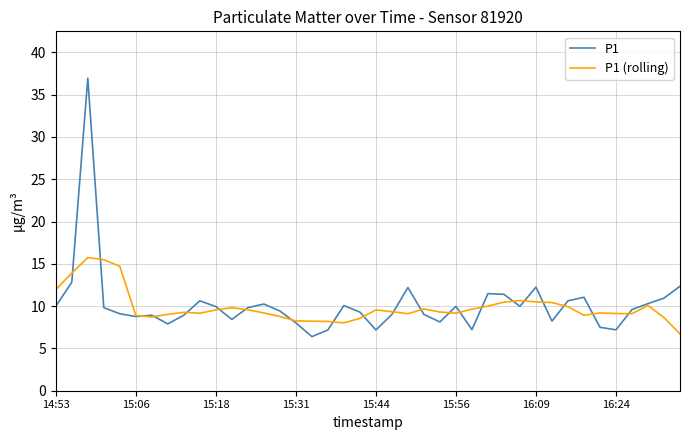

Rank the series by their average value, from lowest to highest.

P1 (rolling), P1